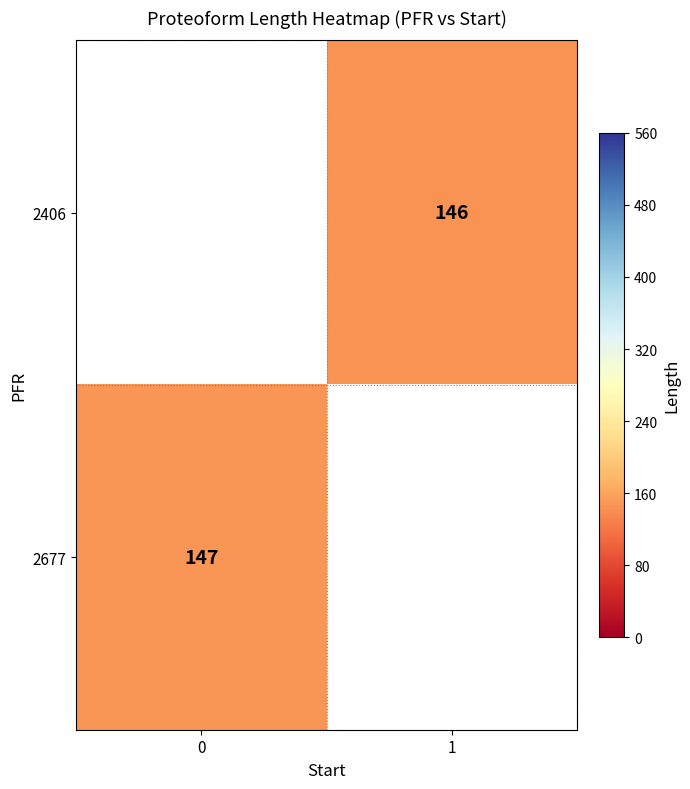

The value of 2677 at 0 is 76. True or false?

False